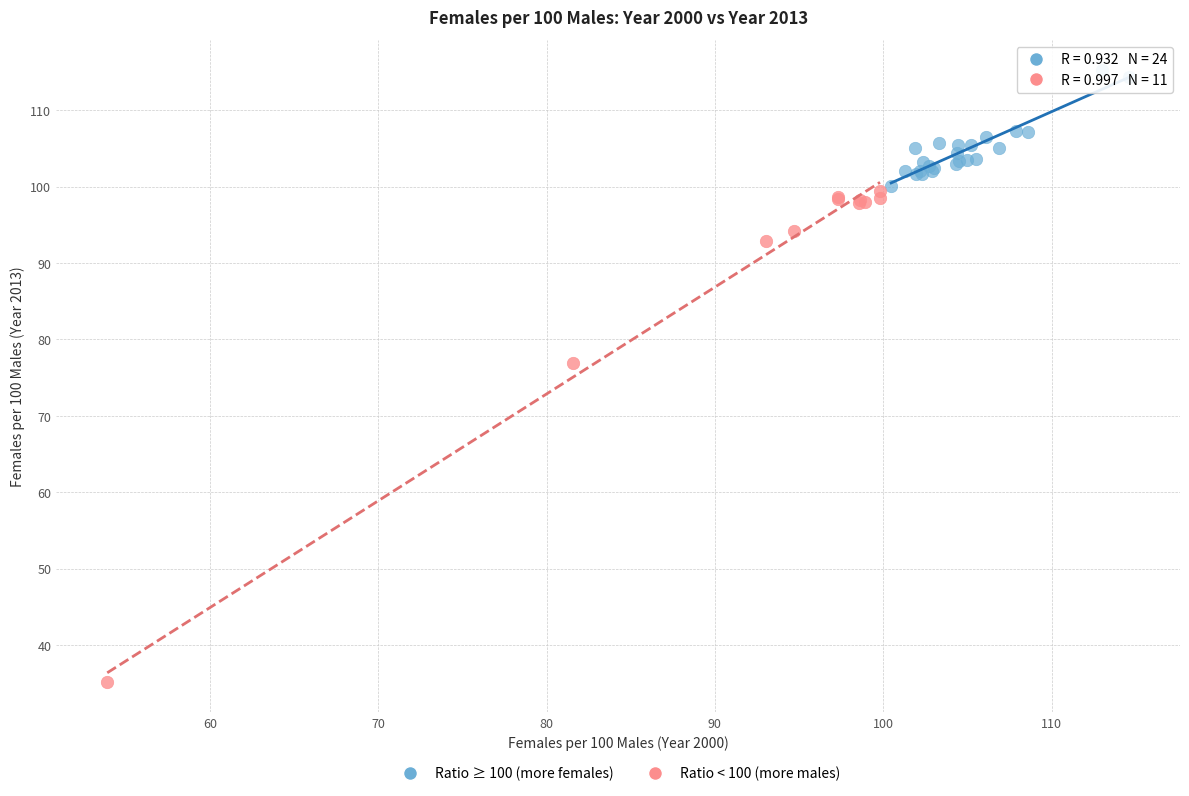

What are all the series names shown in the legend?

Ratio ≥ 100 (more females), Ratio < 100 (more males)